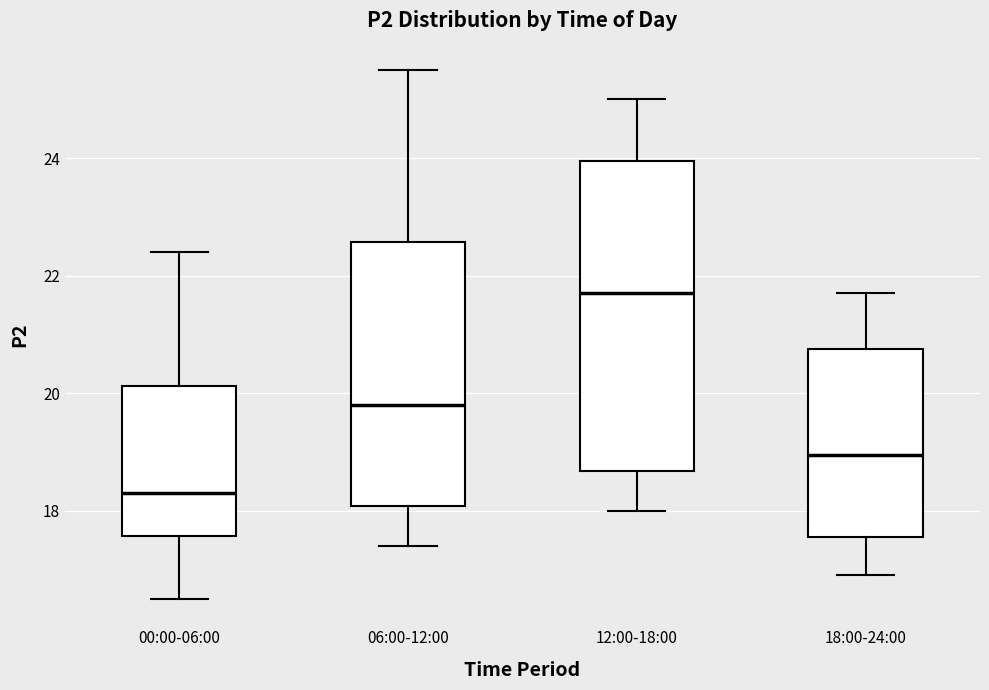

Comparing the boxes themselves (not the whiskers), which one is the tallest?

12:00-18:00